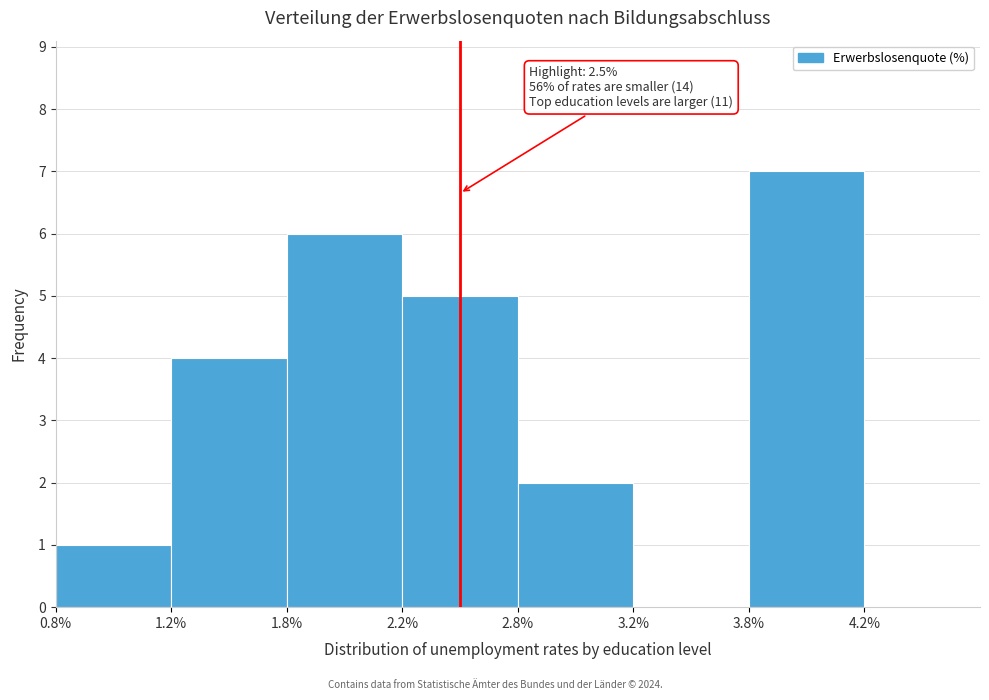

Reading left to right, what are all the values shown in this chart?

0.8%=1	1.2%=4	1.8%=6	2.2%=5	2.8%=2	3.2%=0	3.8%=7